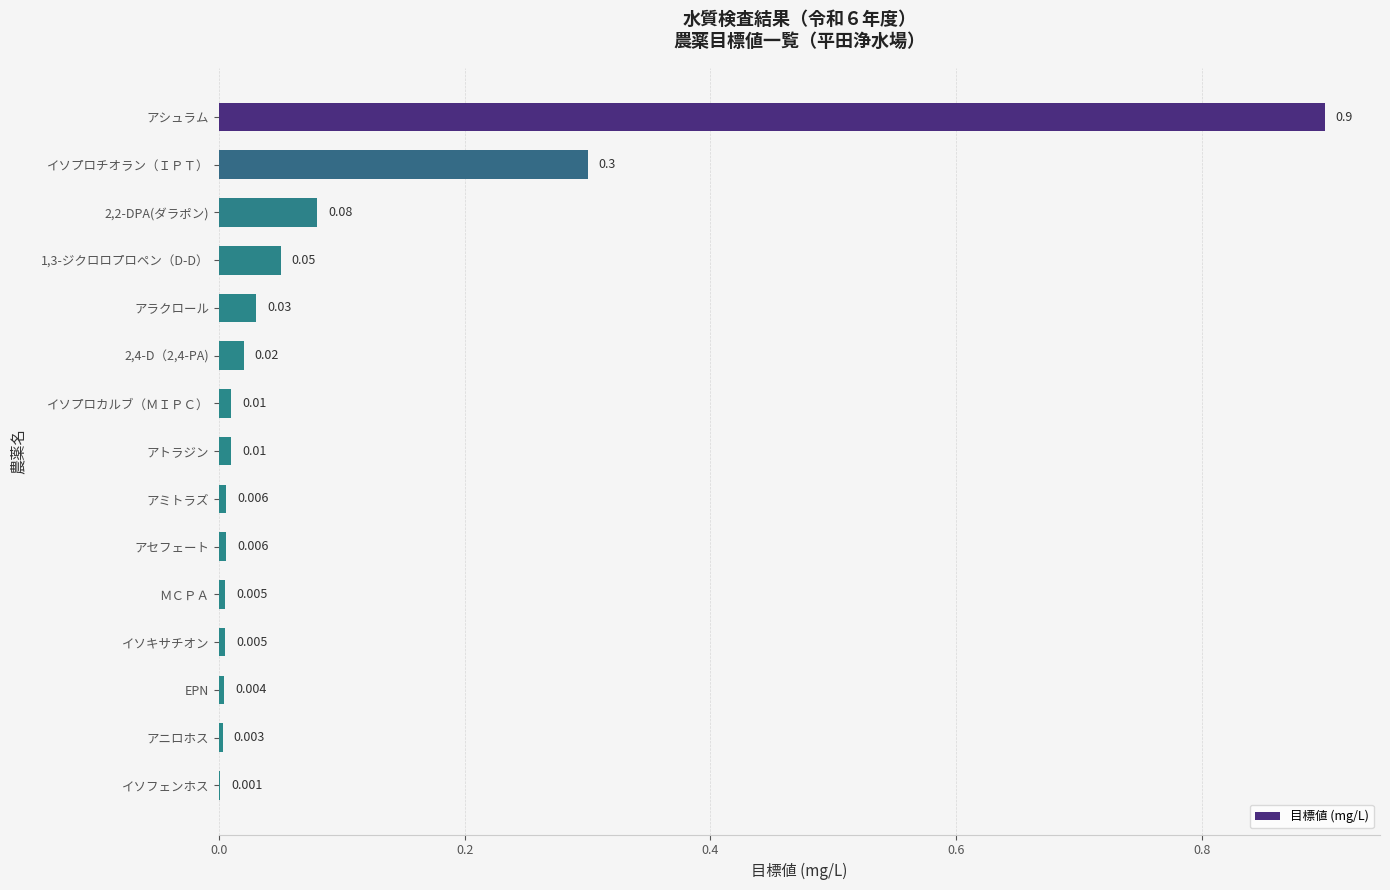

Which label corresponds to the largest value in the chart?

アシュラム